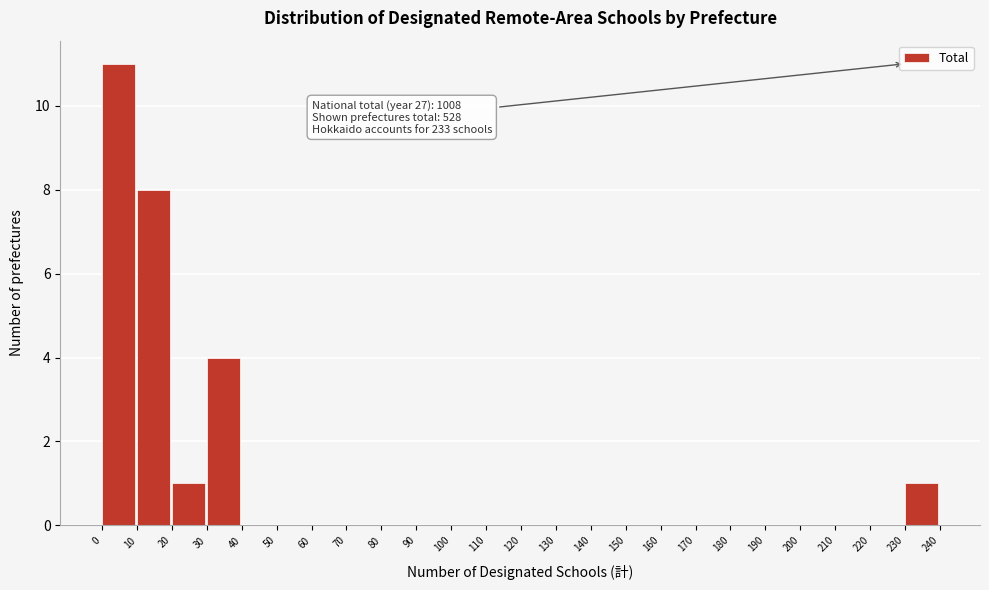

Over which range of the x-axis is the bar tallest?

0 to 10